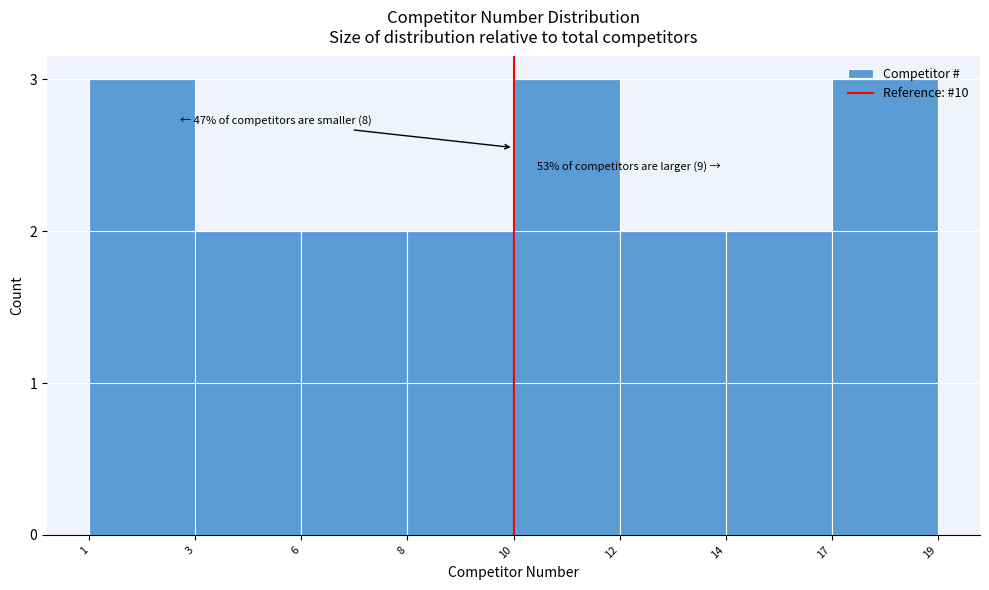

What is the greatest value displayed?

3